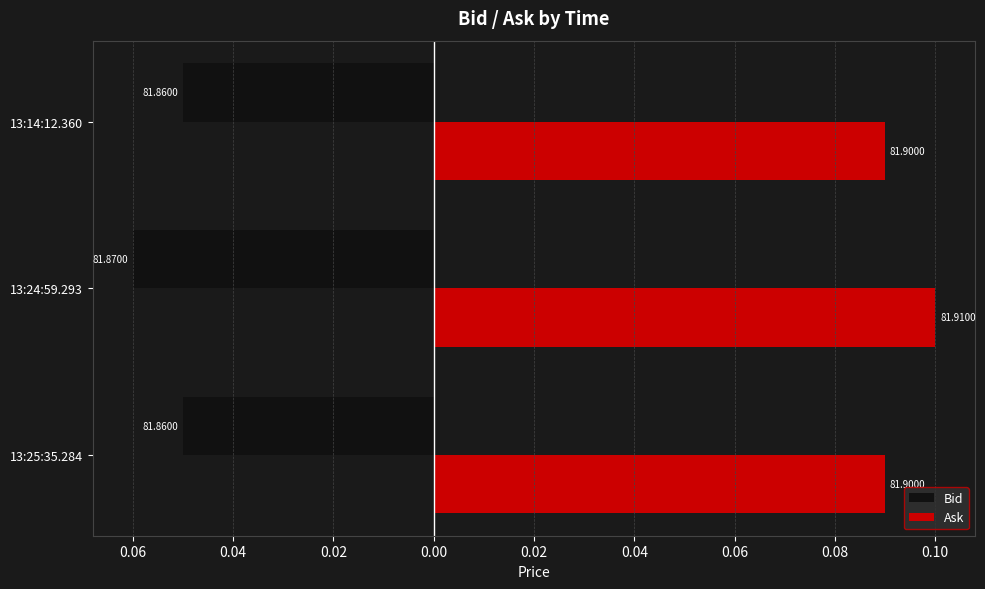

What is the sum of all Bid values?

-0.2